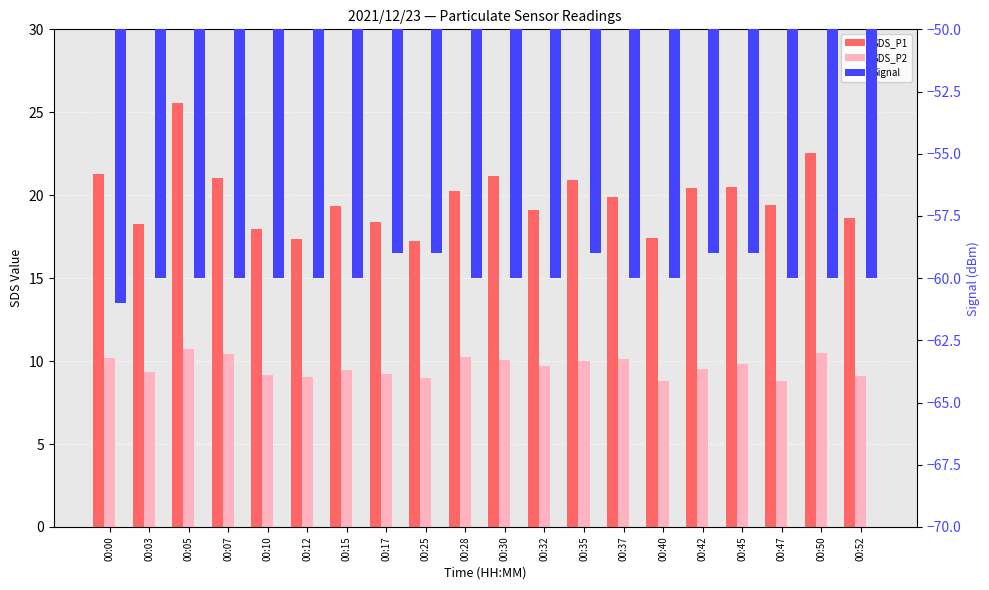

Which series has the largest range (max minus min)?

SDS_P1